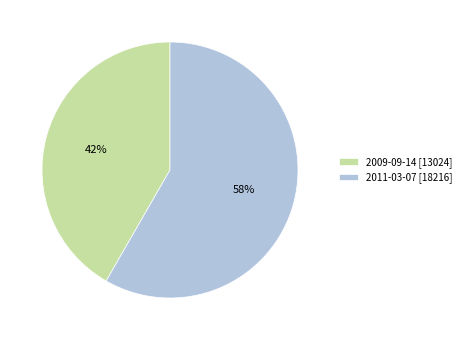

Approximately how many times larger is the value at 2011-03-07 compared to 2009-09-14?

1.4